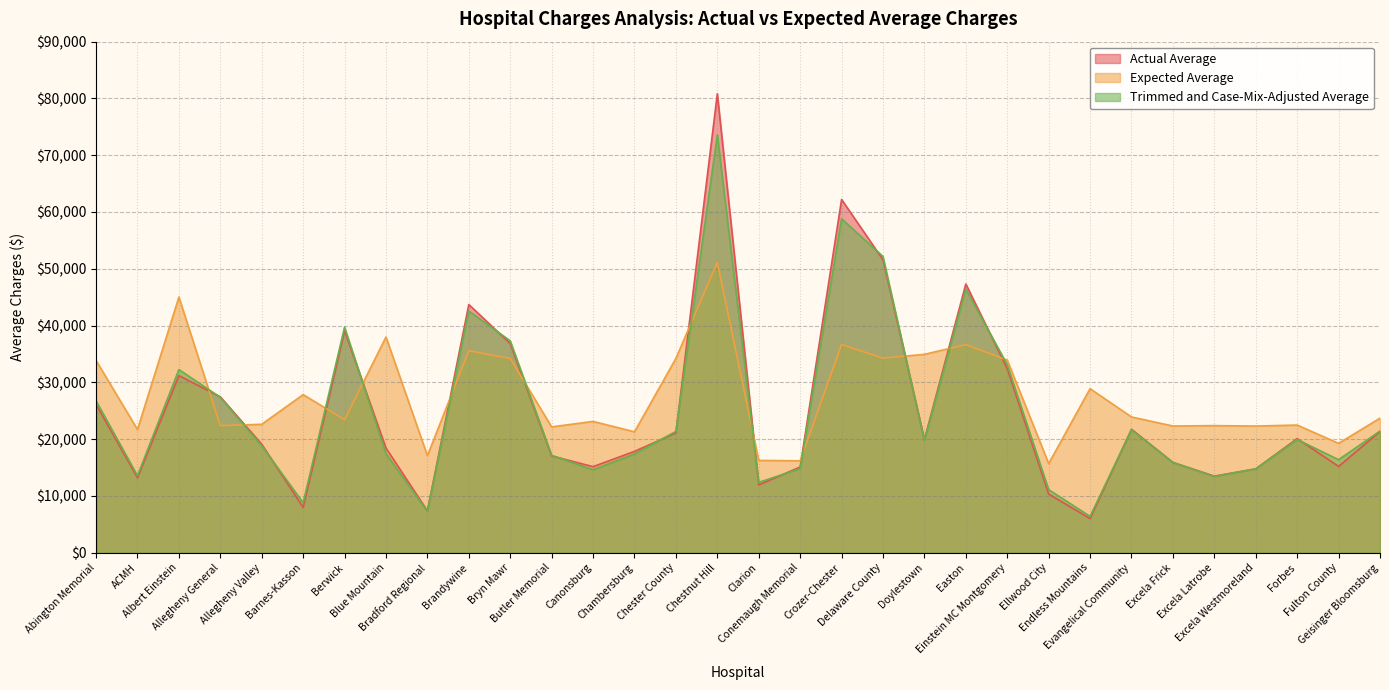

Which series has the largest range (max minus min)?

Actual Average